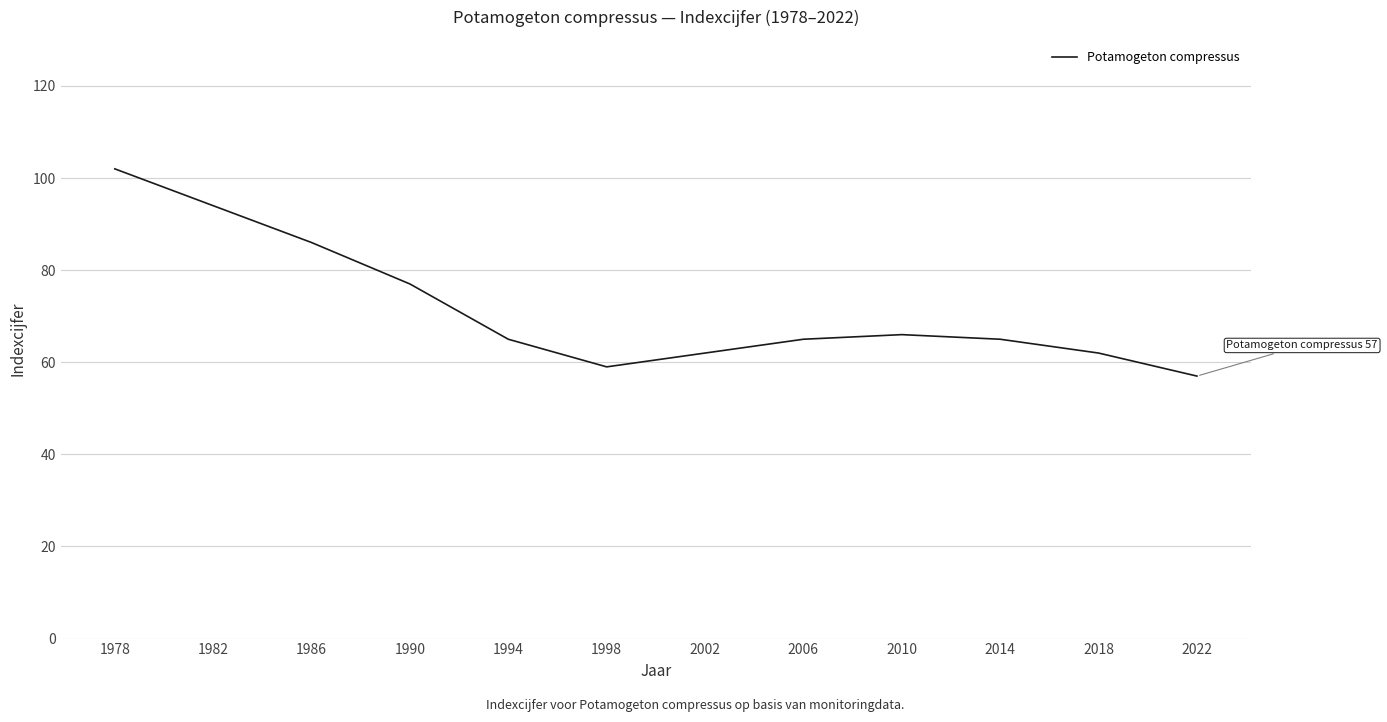

The chart shows a value of 59 at 1998. True or false?

True